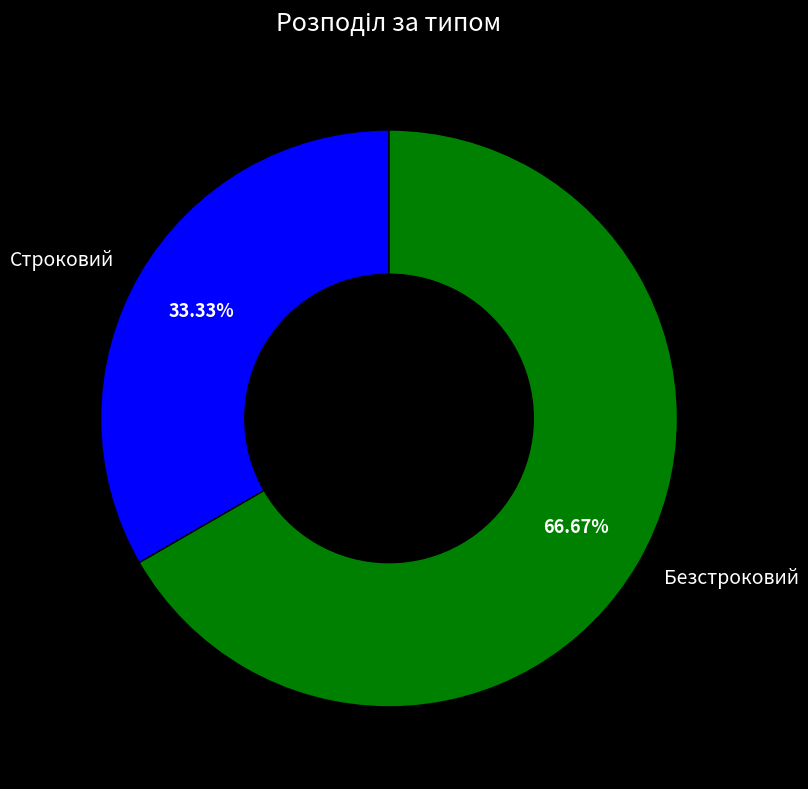

The Строковий slice represents 33% of the pie. True or false?

True